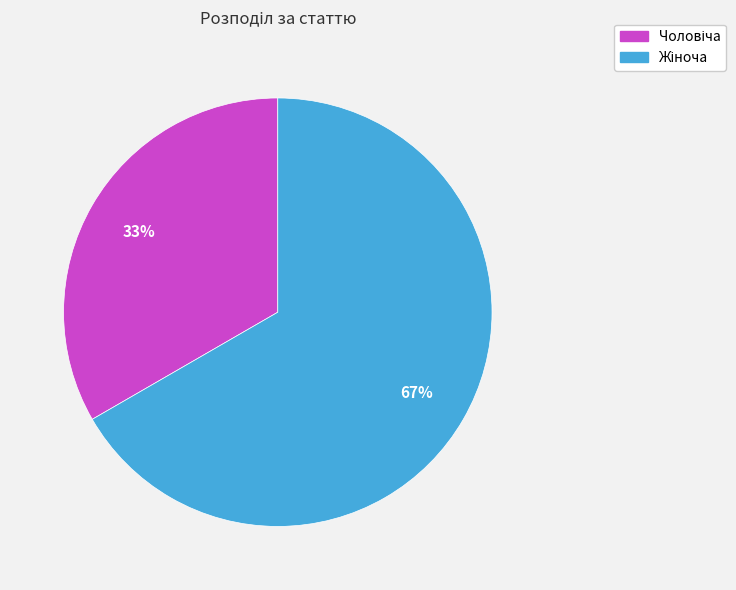

To the nearest percent, what is the average slice percentage?

50%